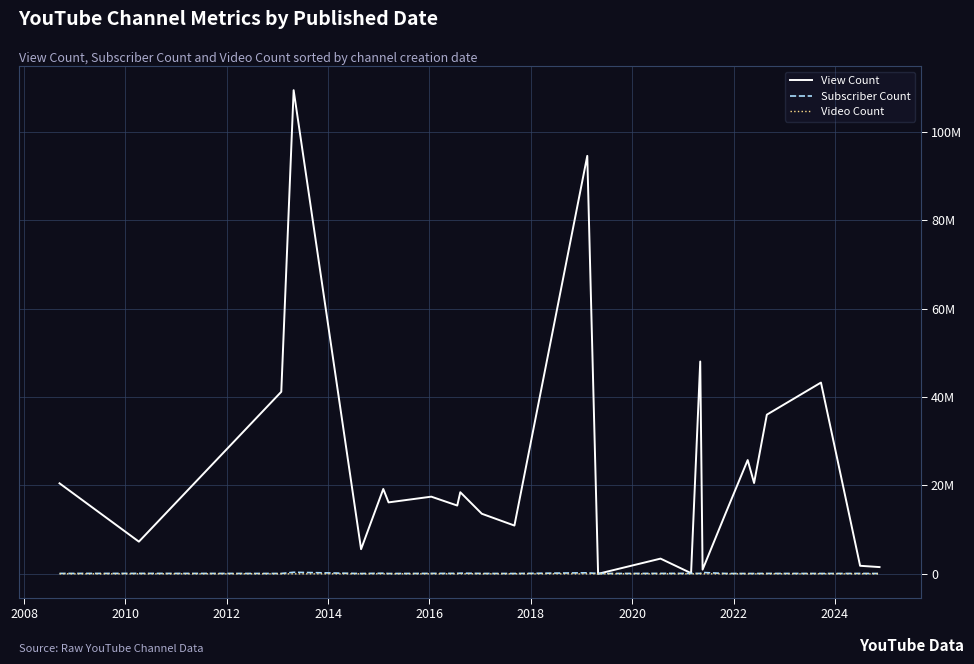

Which series has the widest spread of values?

View Count